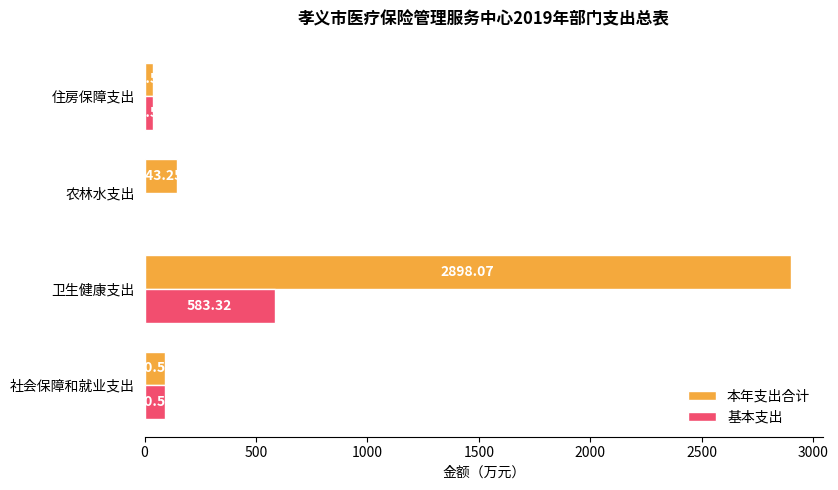

Which series has the largest range (max minus min)?

本年支出合计